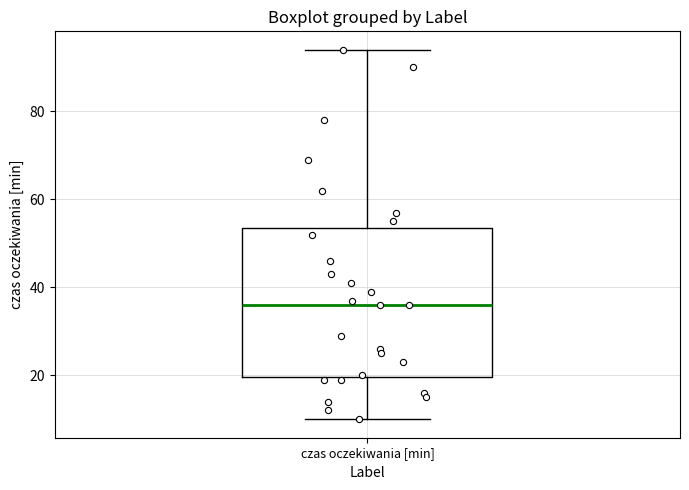

Transcribe this box plot: give where the median line is, the range the box spans, and where the two whiskers end, as read against the y-axis. The values are not printed on the chart, so give them approximately, as read against the axis.

median 36, box 20 to 54, whiskers 10 to 94